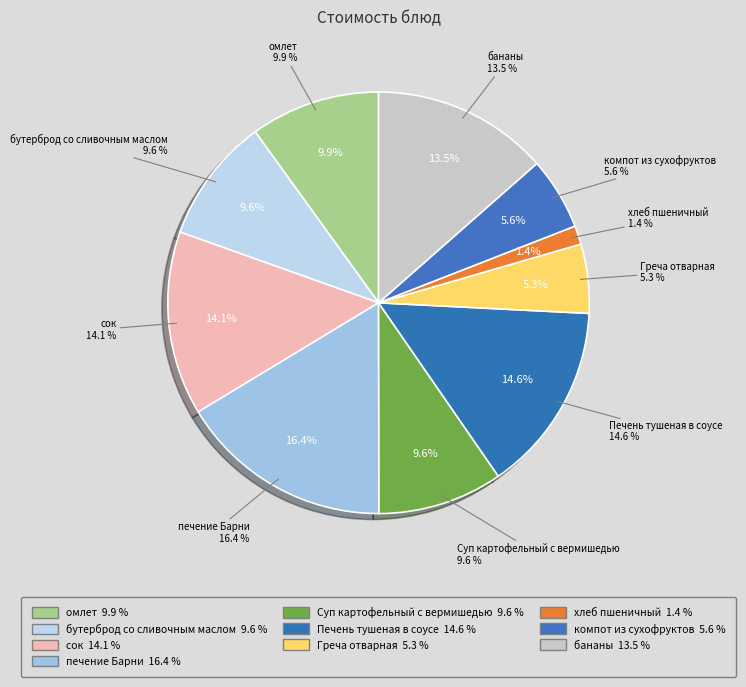

Is it true that сок is 4% of the pie?

False